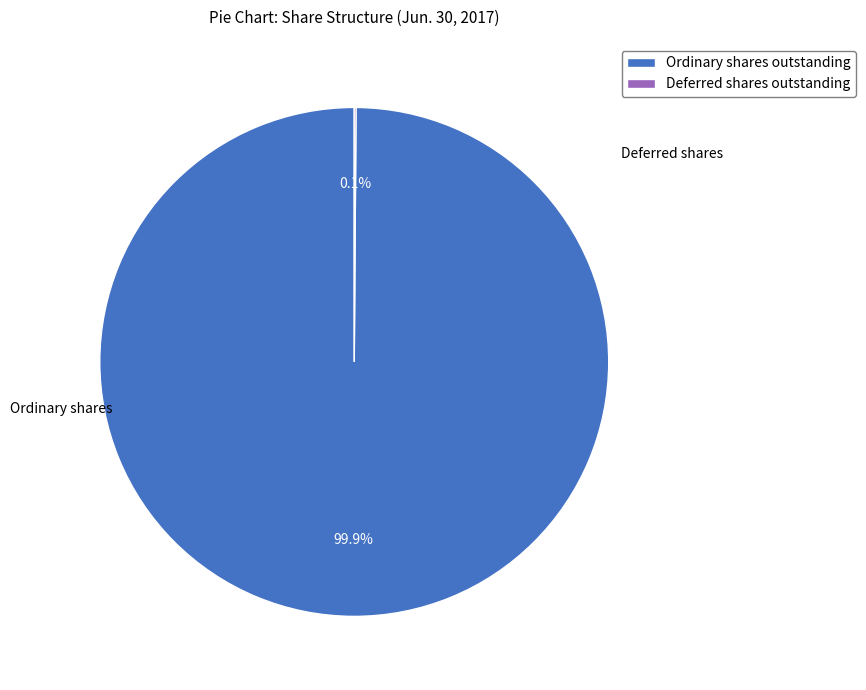

Is Ordinary shares outstanding the majority of the pie?

Yes